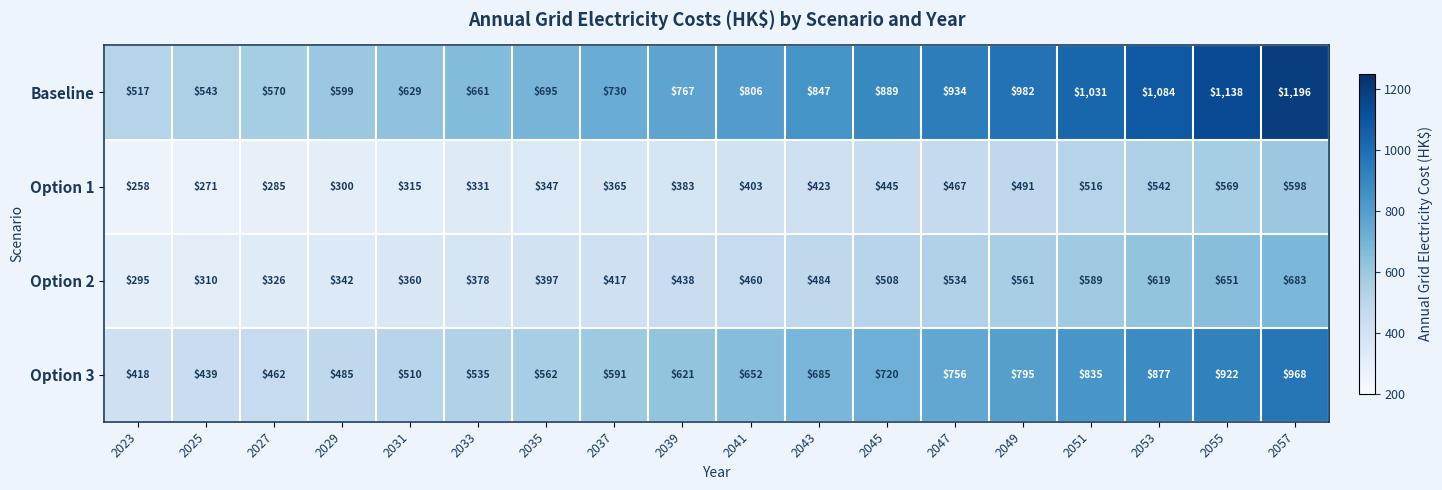

True or false: Option 2 has a value of 534 at 2047.

True